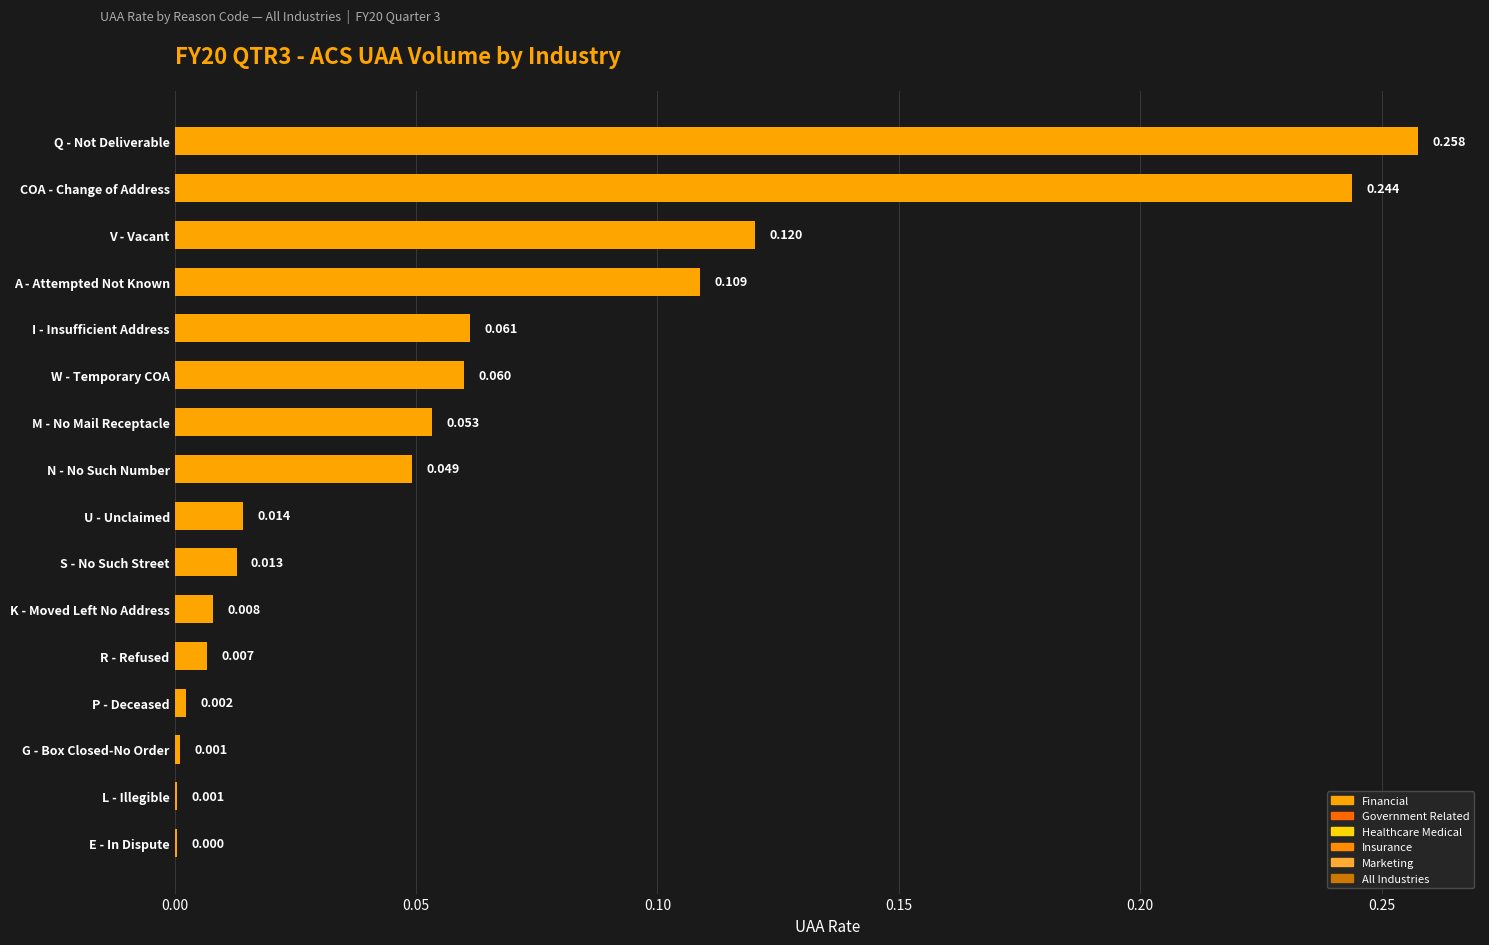

Which has a higher value, U - Unclaimed or N - No Such Number?

N - No Such Number